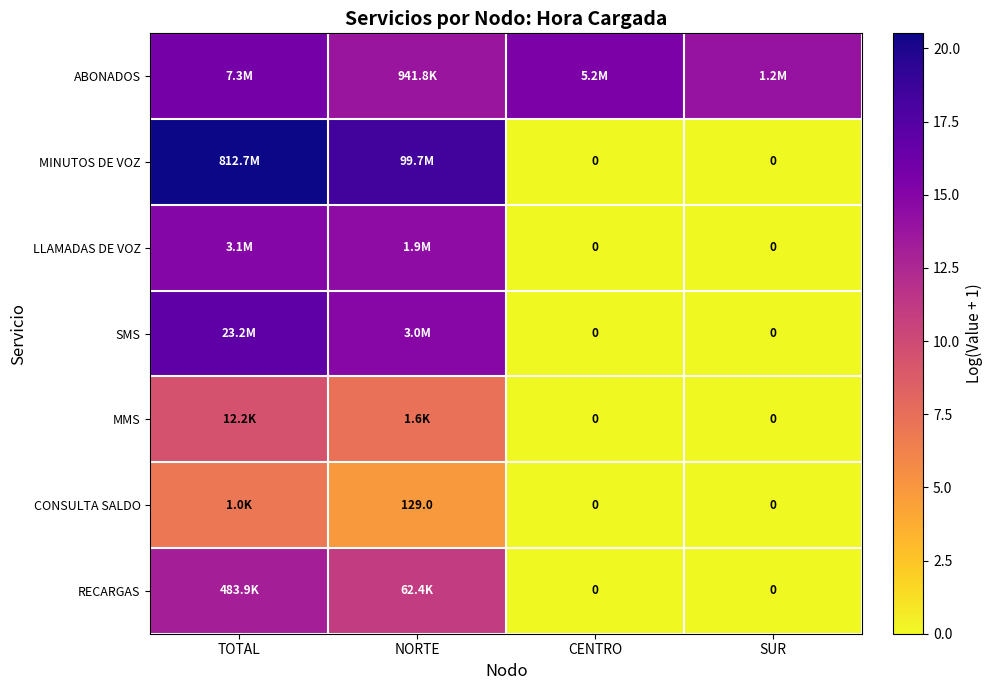

How many positive values does the RECARGAS series have?

2